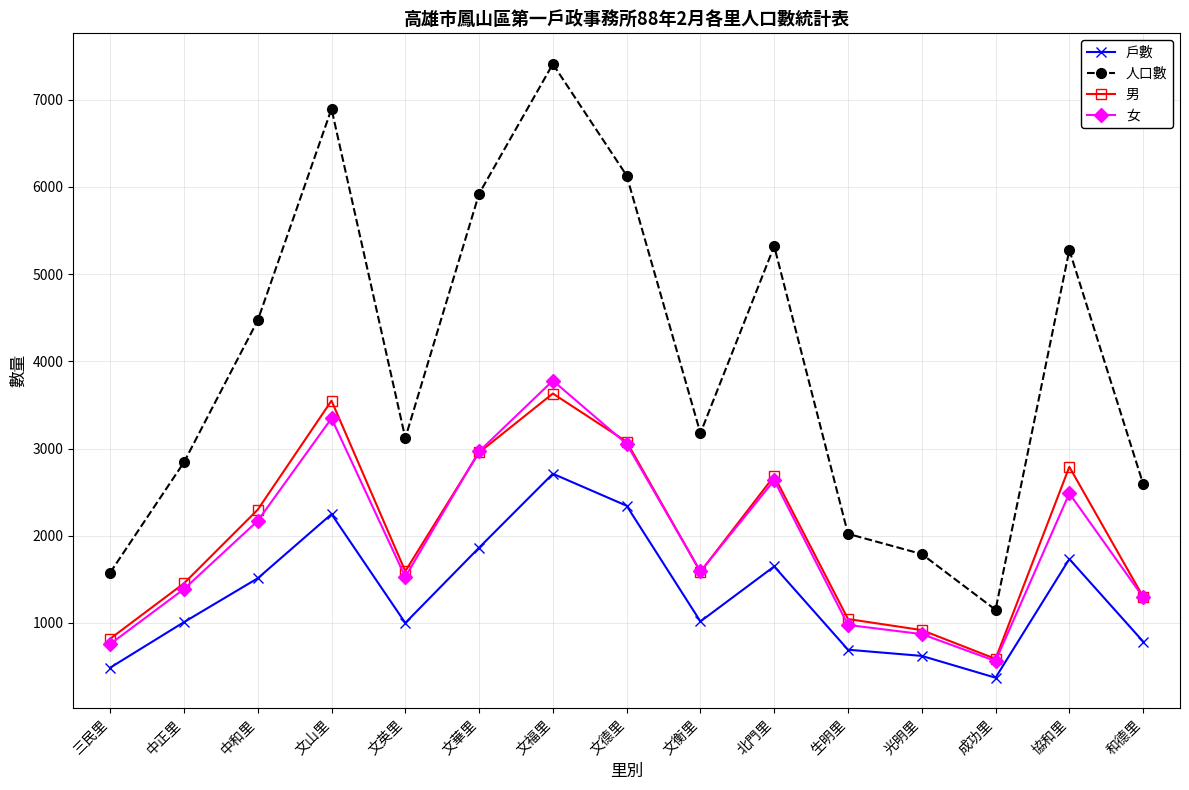

Where does the 女 series first go above 1590?

中和里